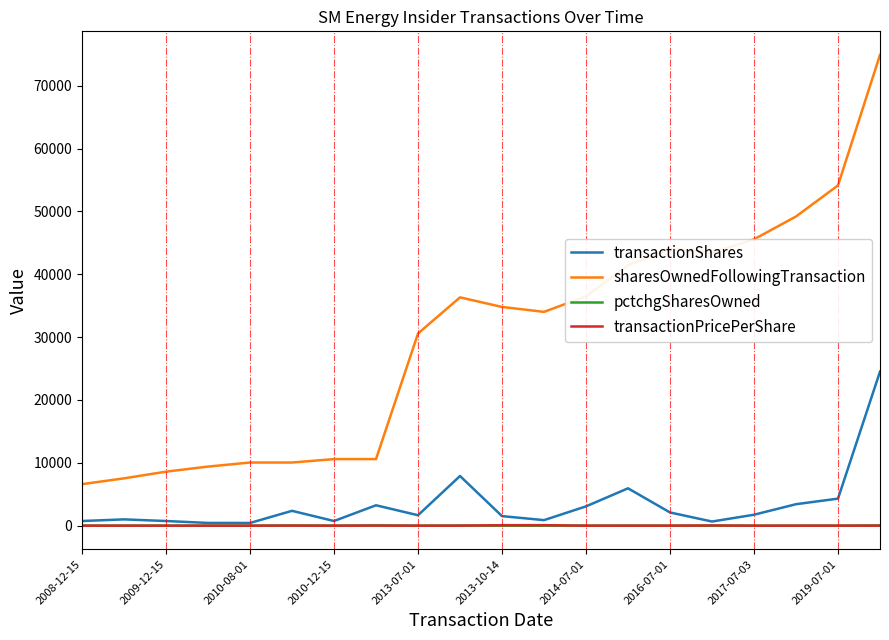

True or false: sharesOwnedFollowingTransaction and pctchgSharesOwned cross at least once.

False